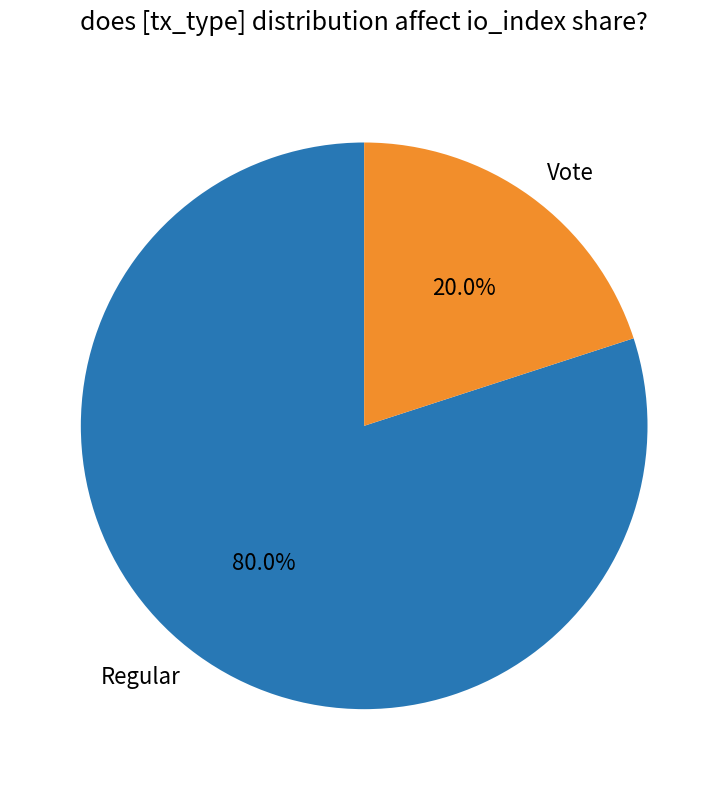

How many slices are in this pie chart?

2